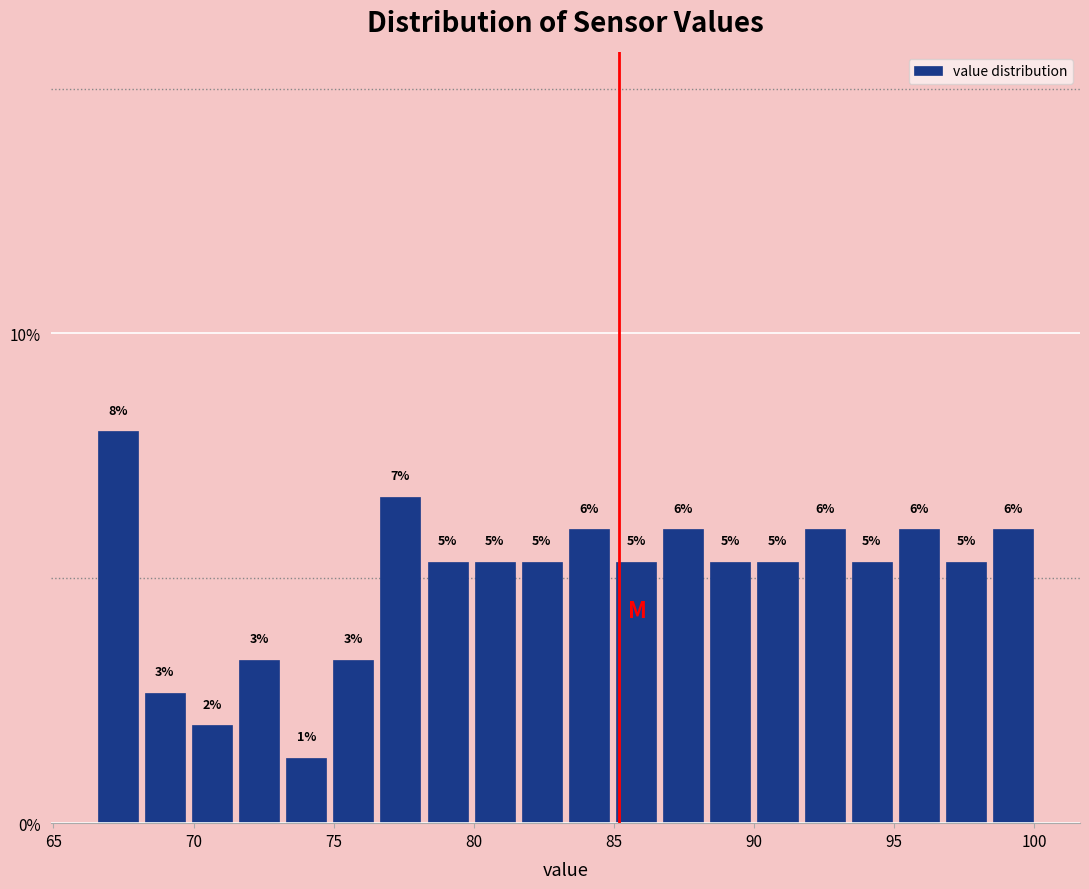

Read against the x-axis, roughly where is the centre of the tallest bar?

67.5